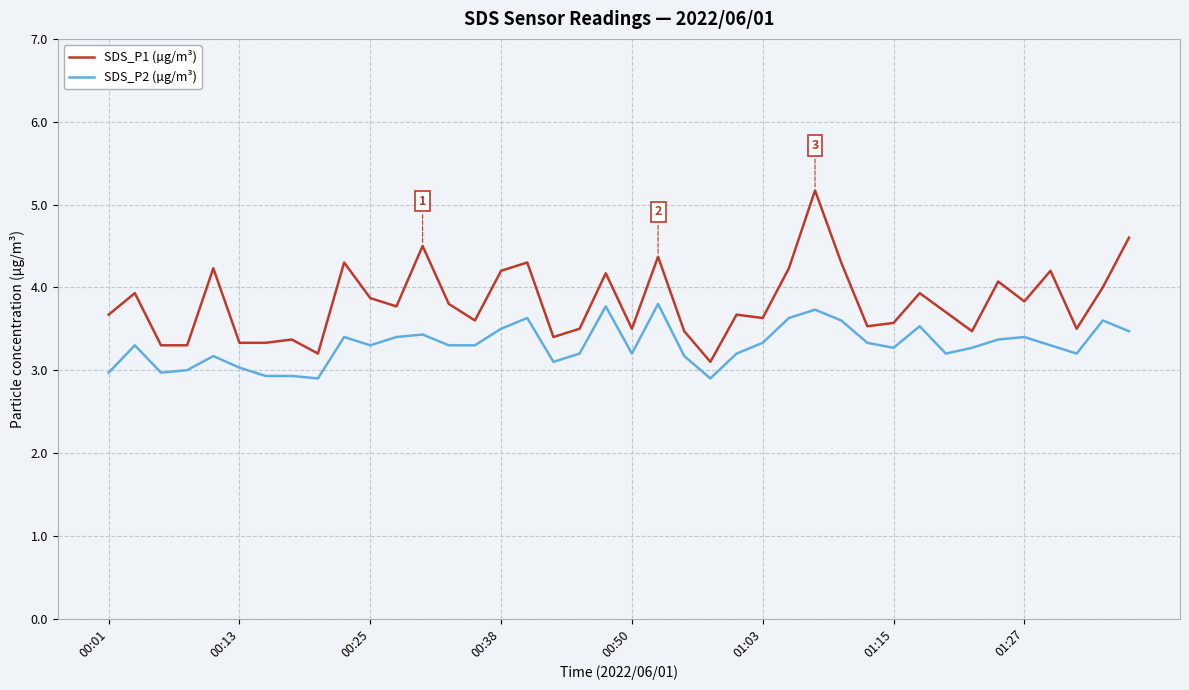

List the series in order of their overall mean, highest first.

SDS_P1 (µg/m³), SDS_P2 (µg/m³)